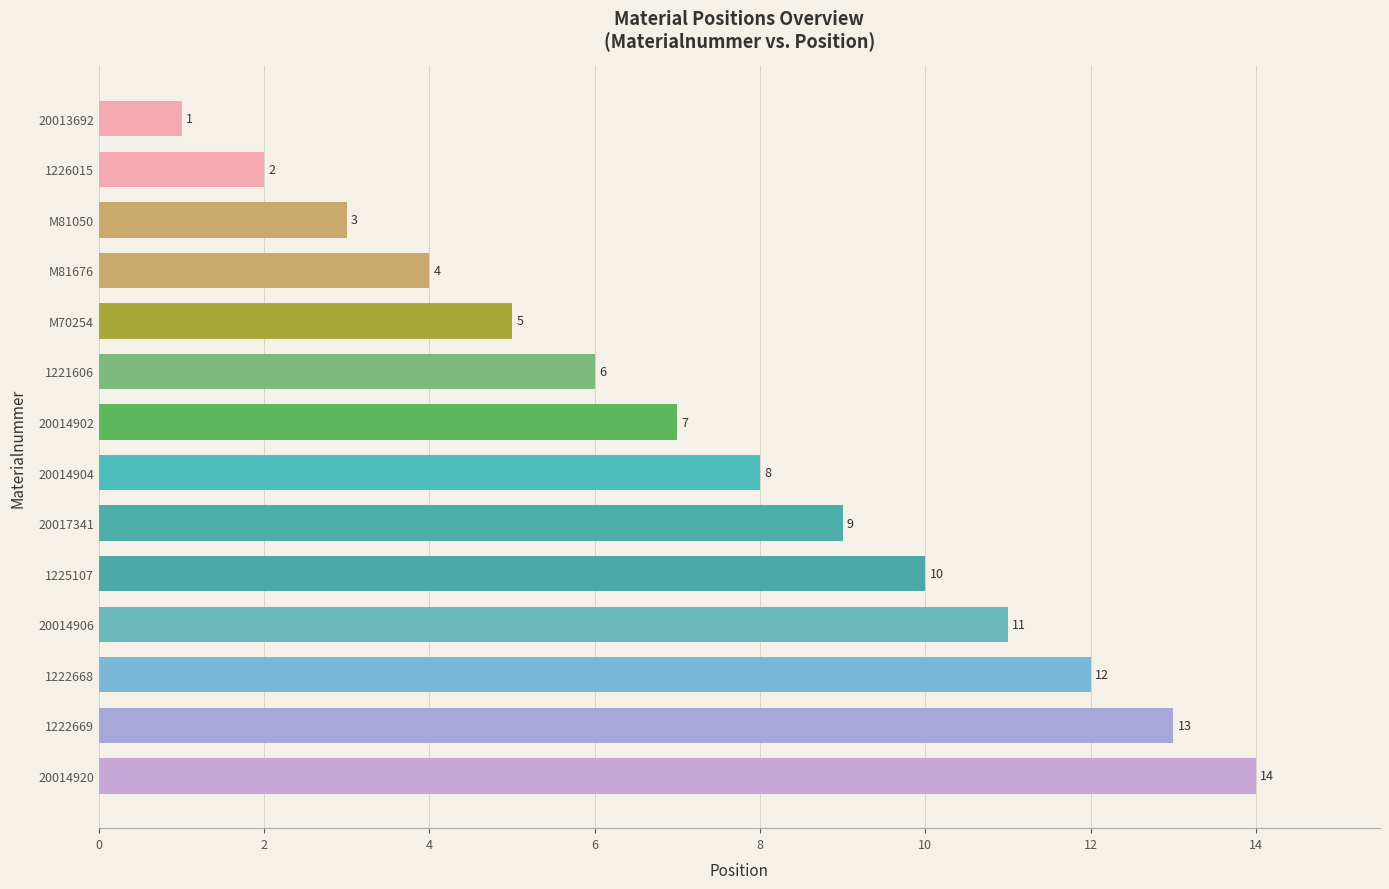

Is it true that the value at 20014904 is 8?

True